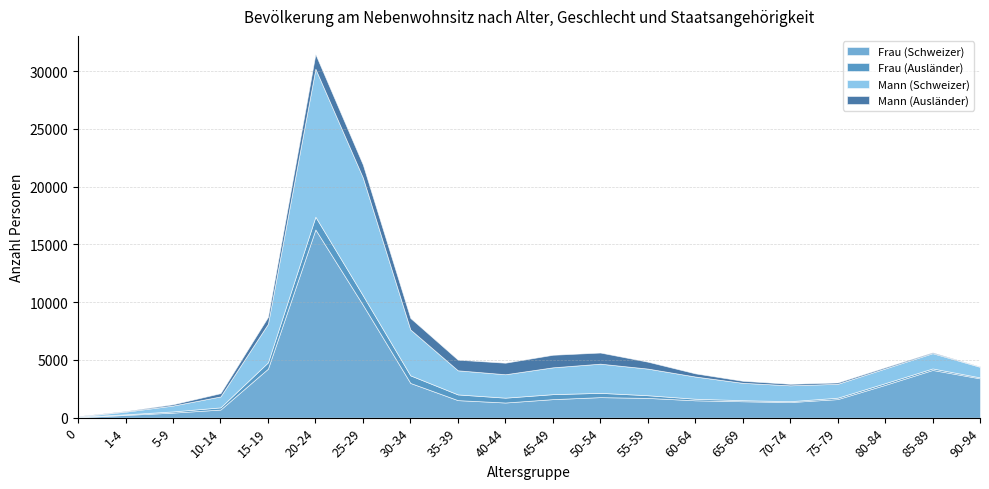

What is the minimum value shown in the chart?

27